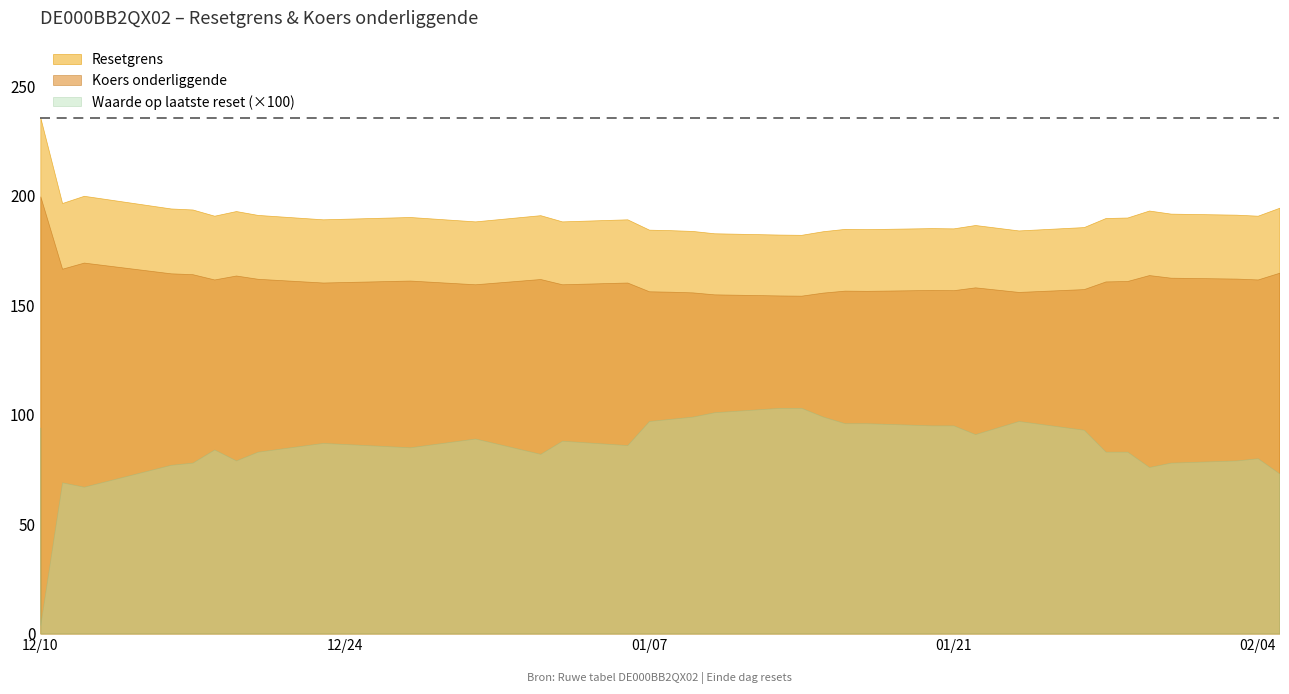

How many distinct data groups are displayed?

3